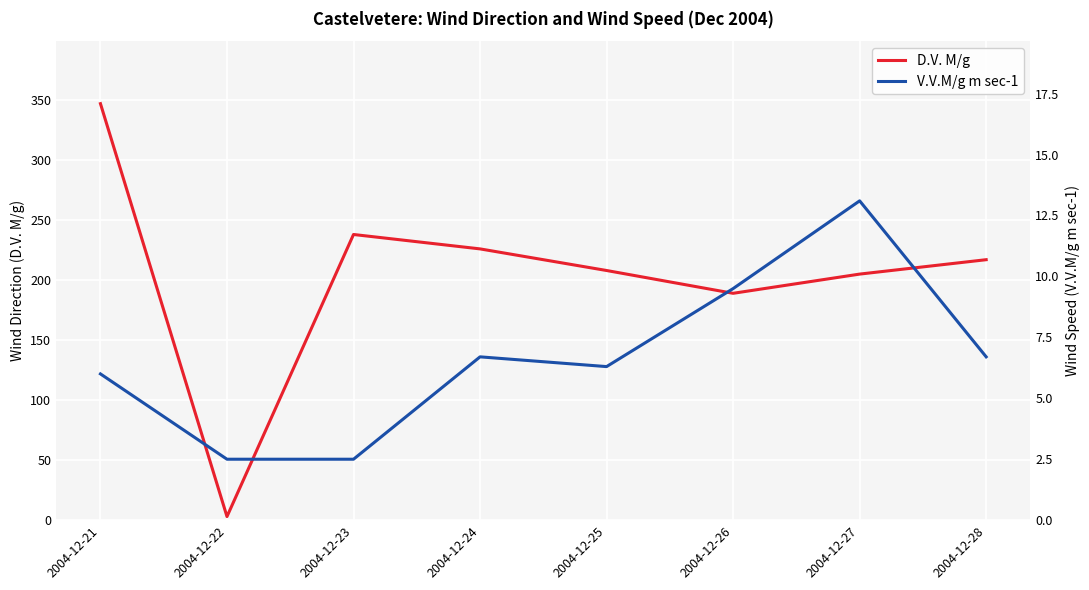

Count the number of categories in the chart.

8